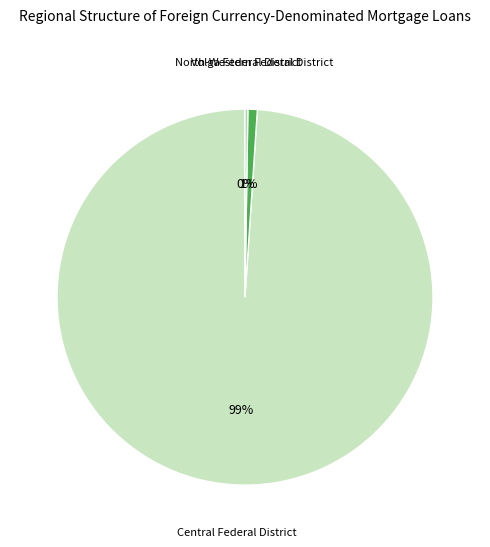

To the nearest percent, what is the difference between the largest and smallest slice percentages?

99%